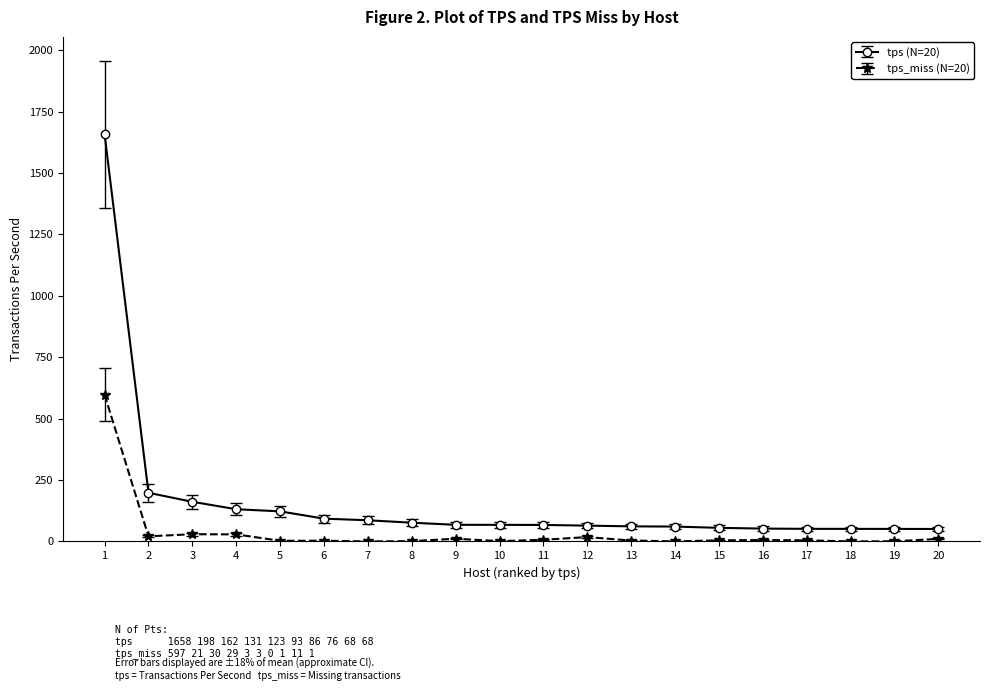

True or false: tps_miss (N=20) has more than 2 interior local peaks.

True